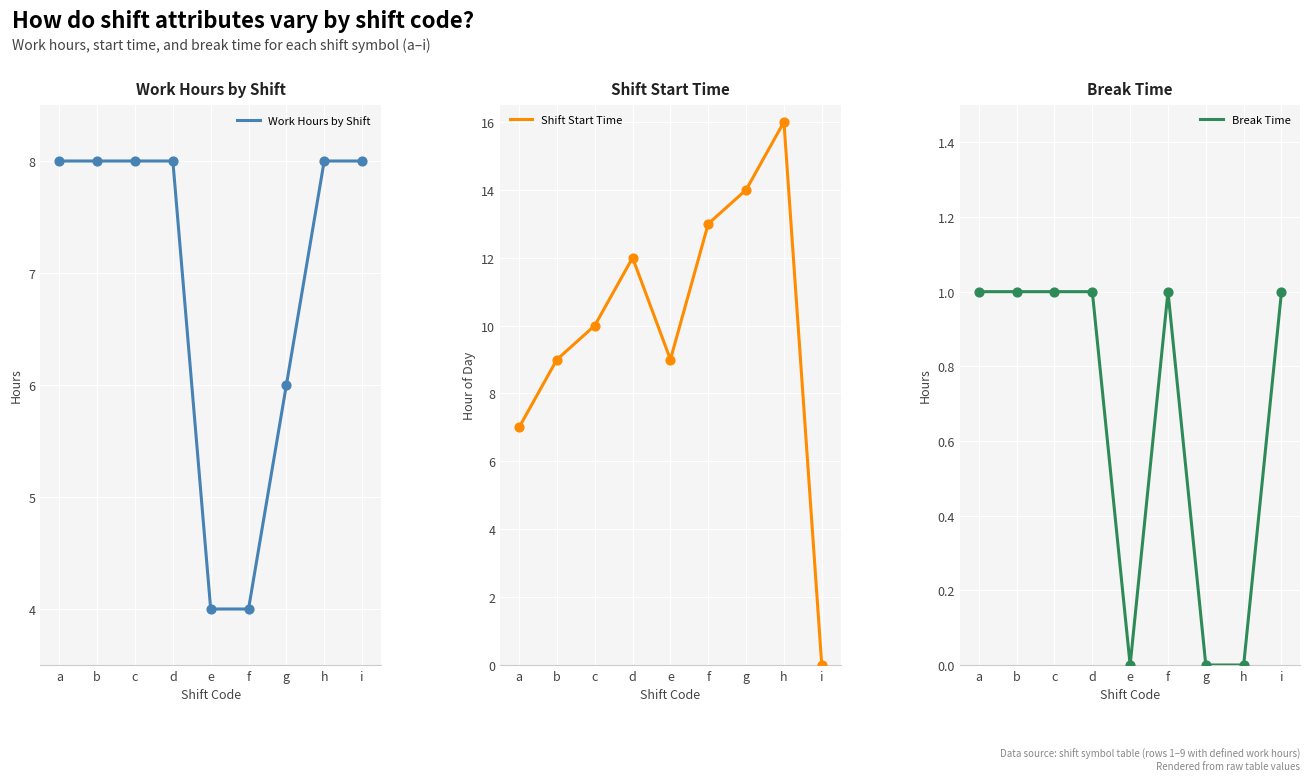

What is the total value across all series at e?

13.0